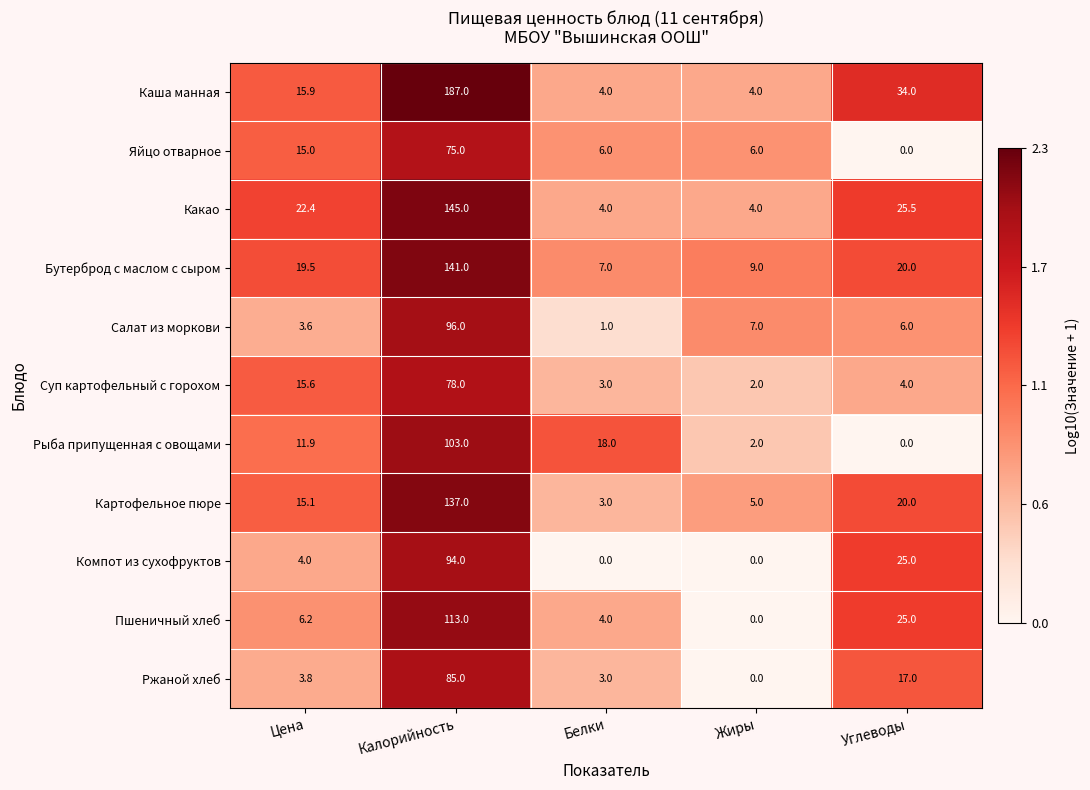

Which series has the widest spread of values?

Каша манная